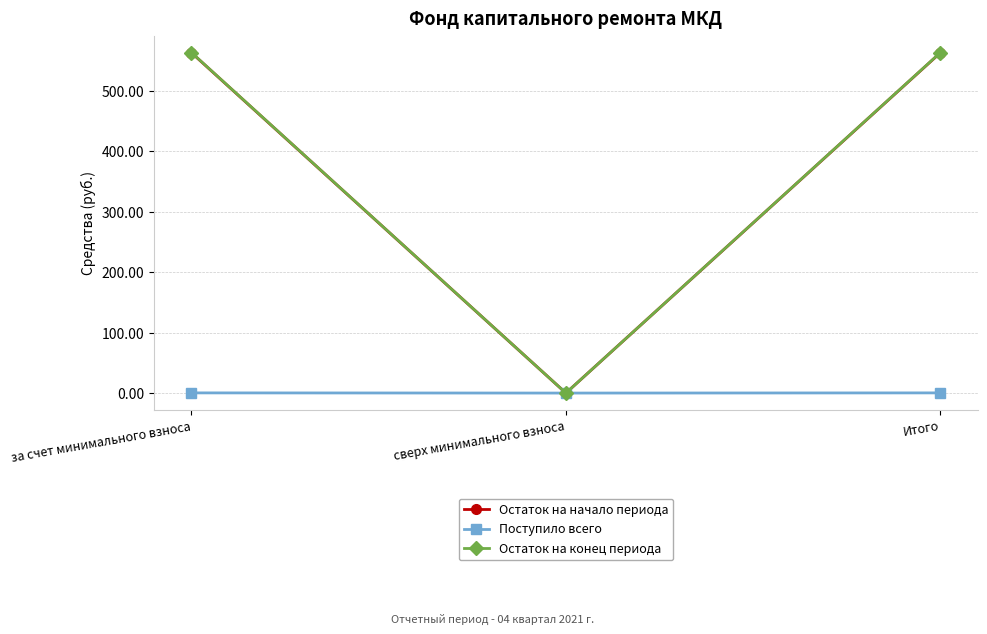

True or false: Остаток на начало периода has a value of 562.9 at за счет минимального взноса.

True